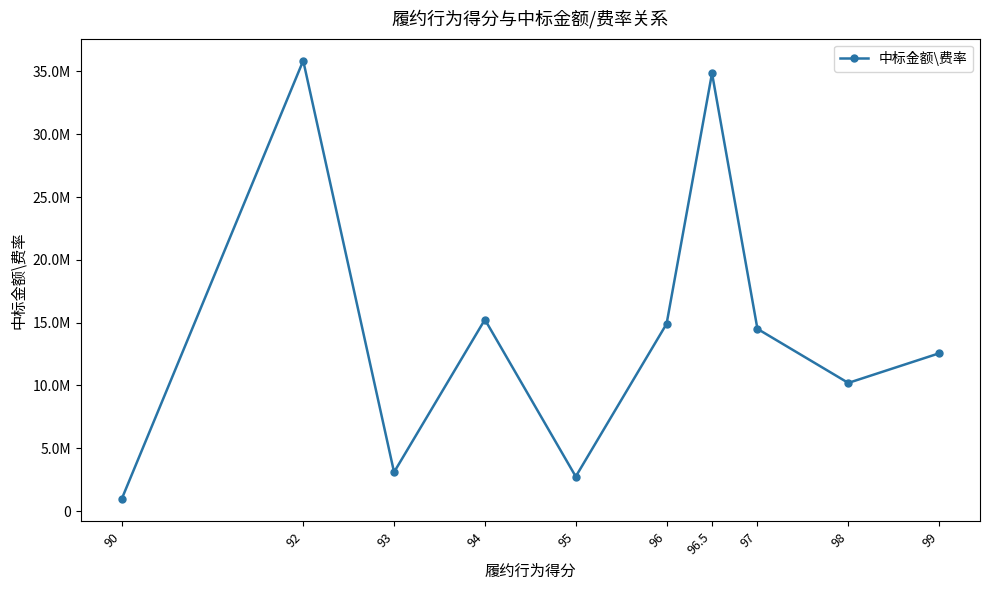

How many interior local peaks (higher than both neighbors) does the data have?

3